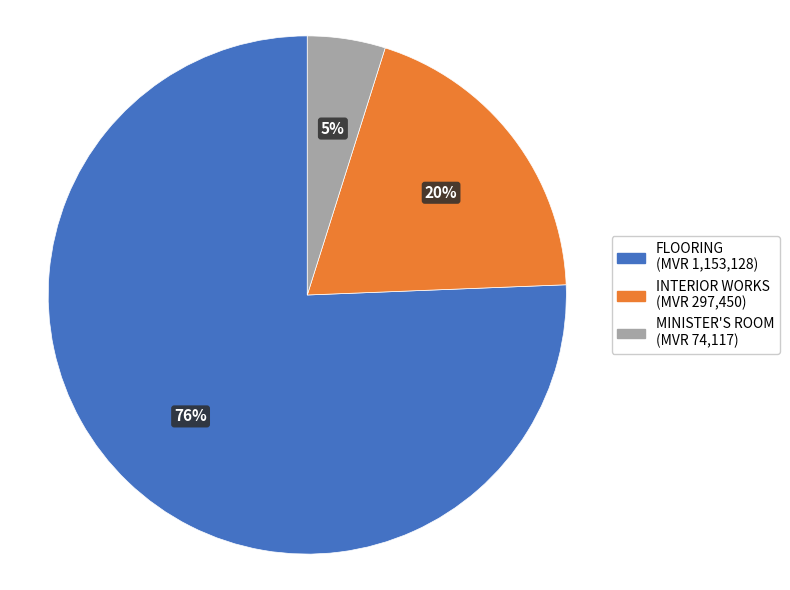

Is there any slice that represents more than half of the pie?

Yes